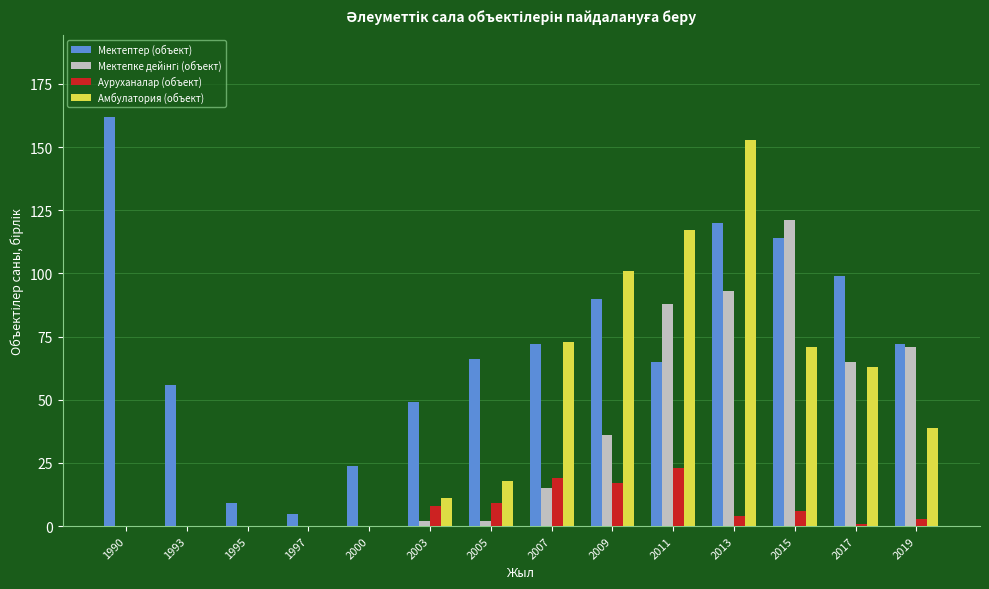

Between 1995 and 2005, which series saw the biggest shift?

Мектептер (объект)